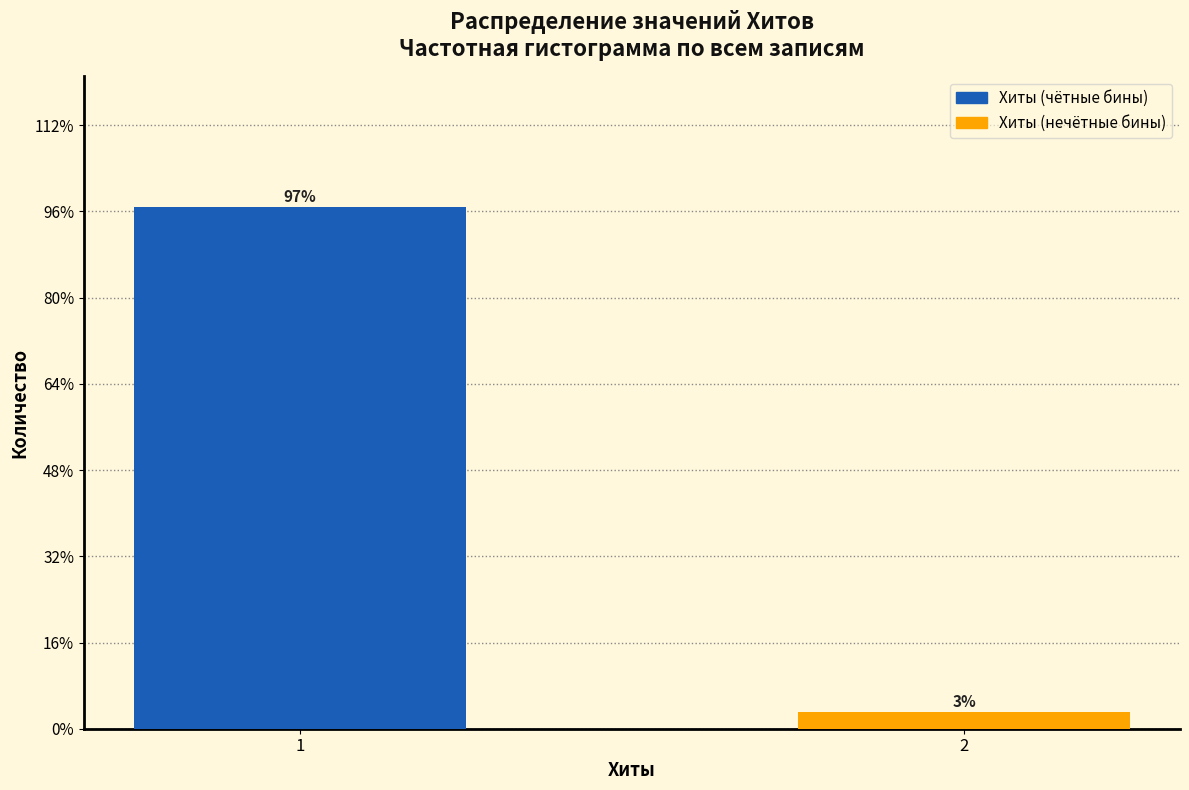

List the labels in order of value, largest first.

1, 2